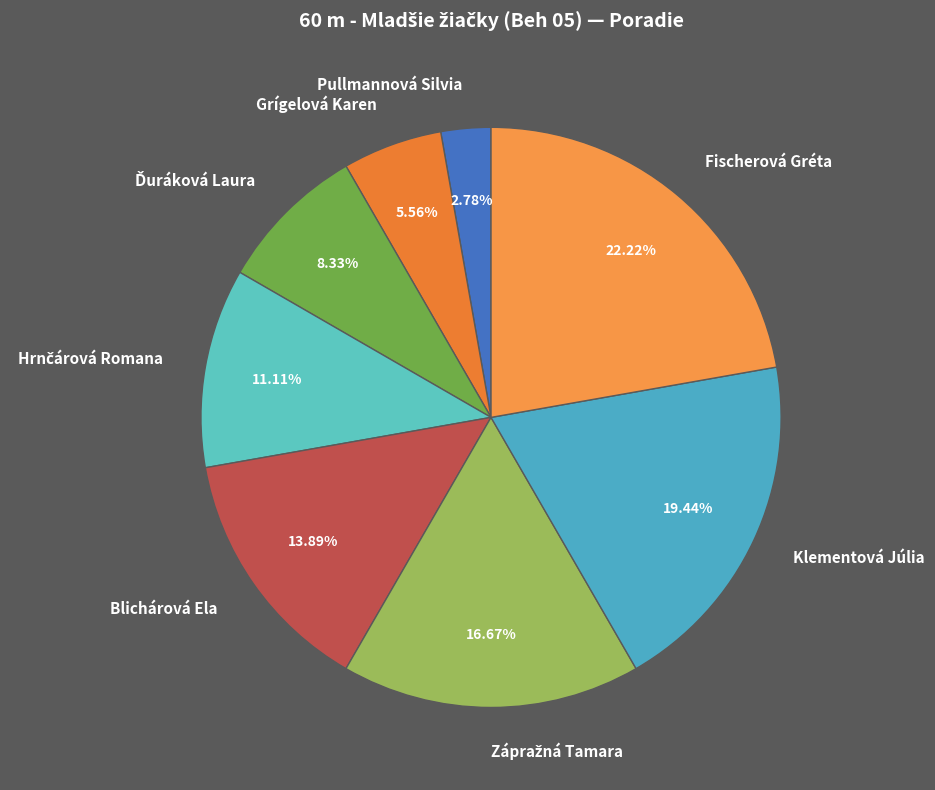

Does Fischerová Gréta represent more than half of the total?

No